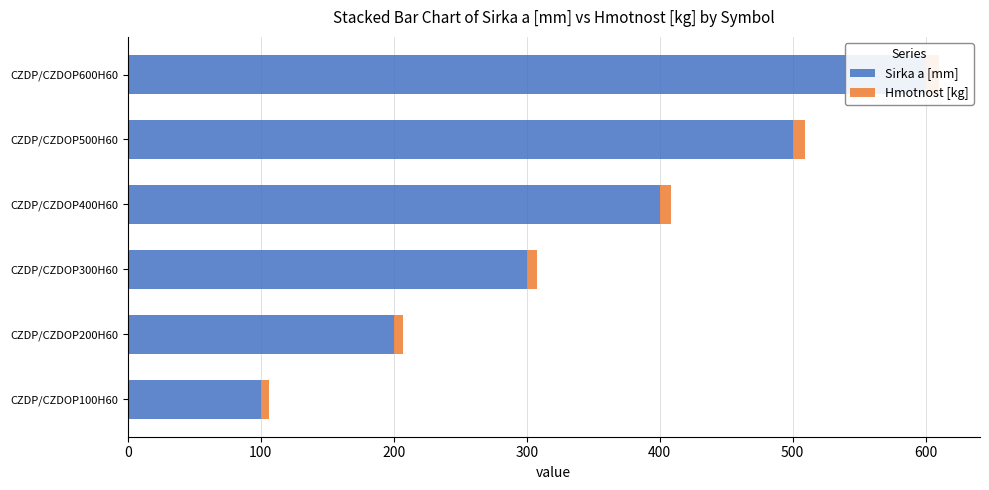

Which series has the largest total across all categories?

Sirka a [mm]